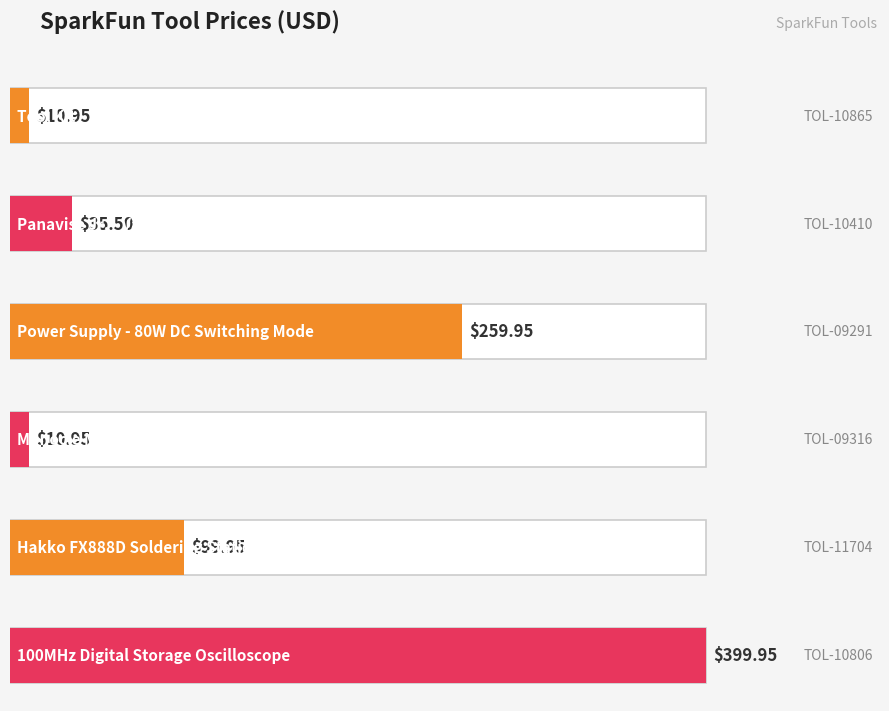

True or false: the data shows 22.2 at TOL-11704.

False